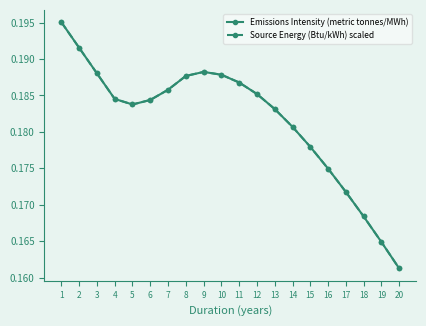

Between 14 and 10, which is larger?

10